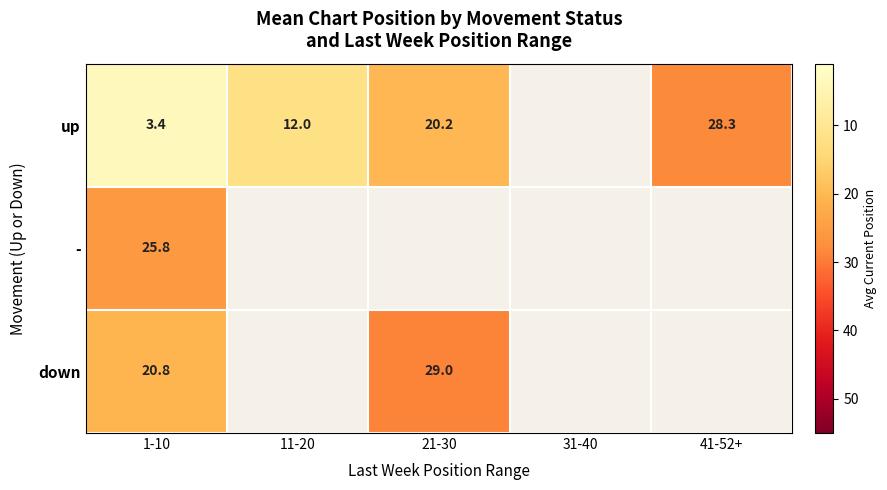

The value of up at 1-10 is 3.4. True or false?

True